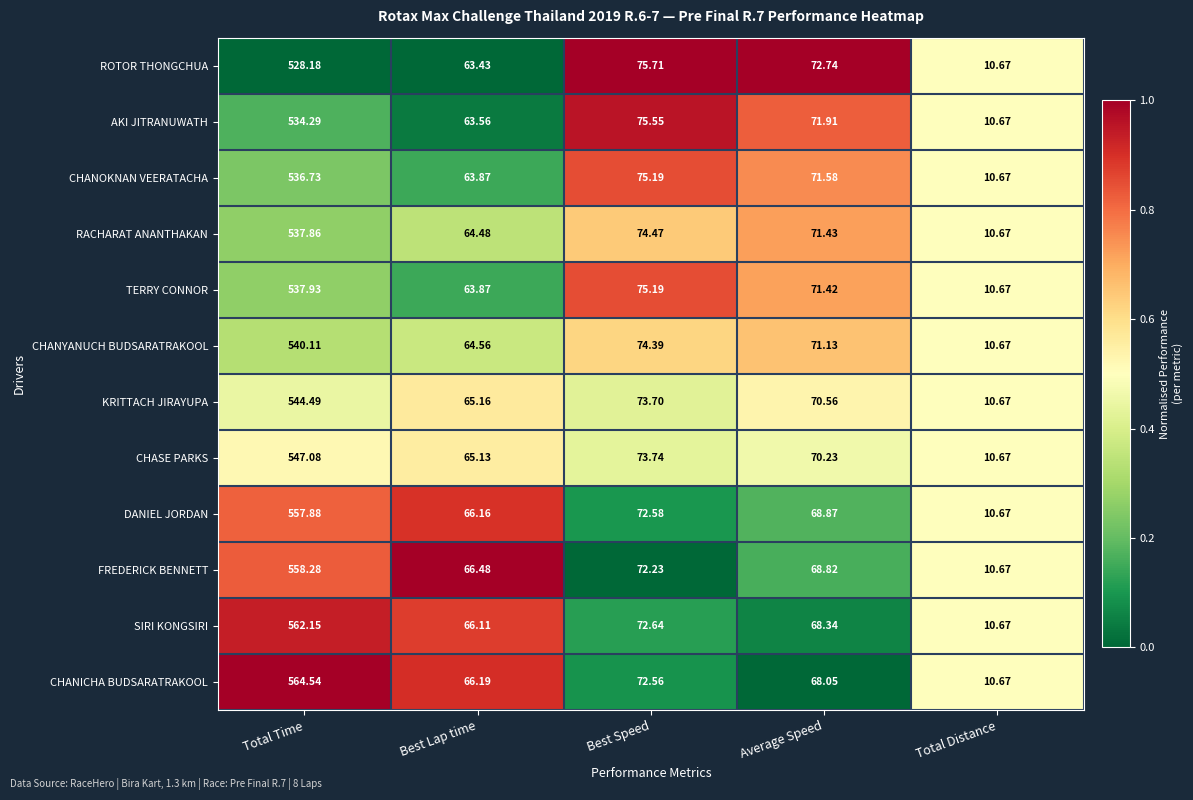

Which category has the highest value in the KRITTACH JIRAYUPA series?

Total Time